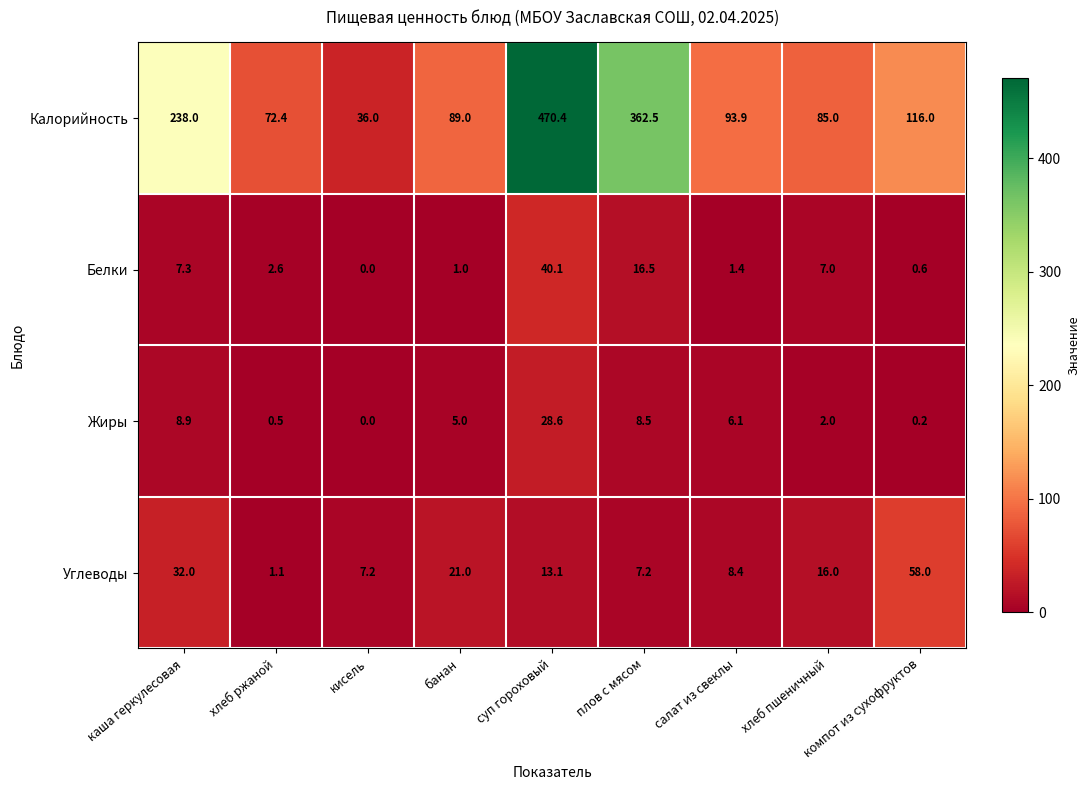

Which series has the largest range (max minus min)?

Калорийность